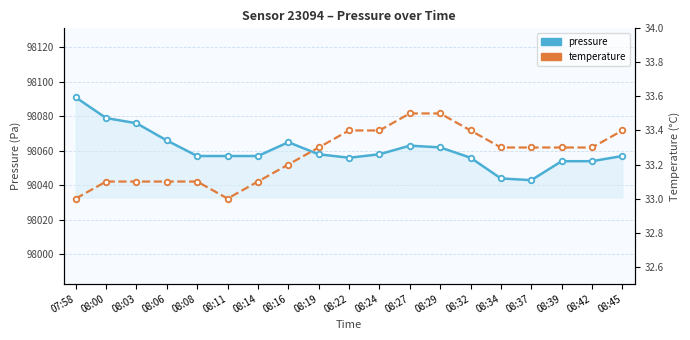

At which label is pressure closest to 98067?

08:06